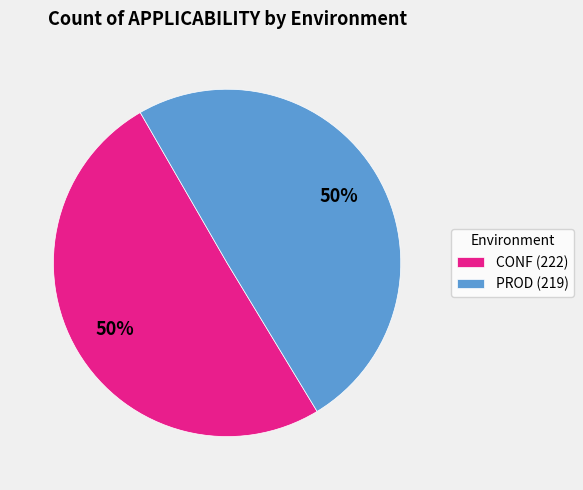

Approximately how many times larger is the value at PROD compared to CONF?

1.0